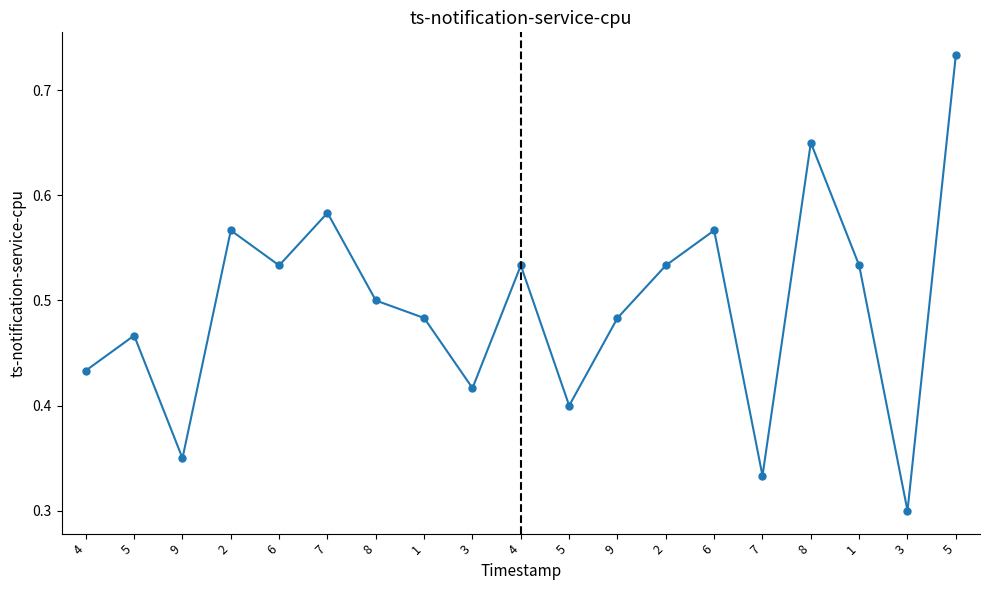

Count the number of categories in the chart.

19